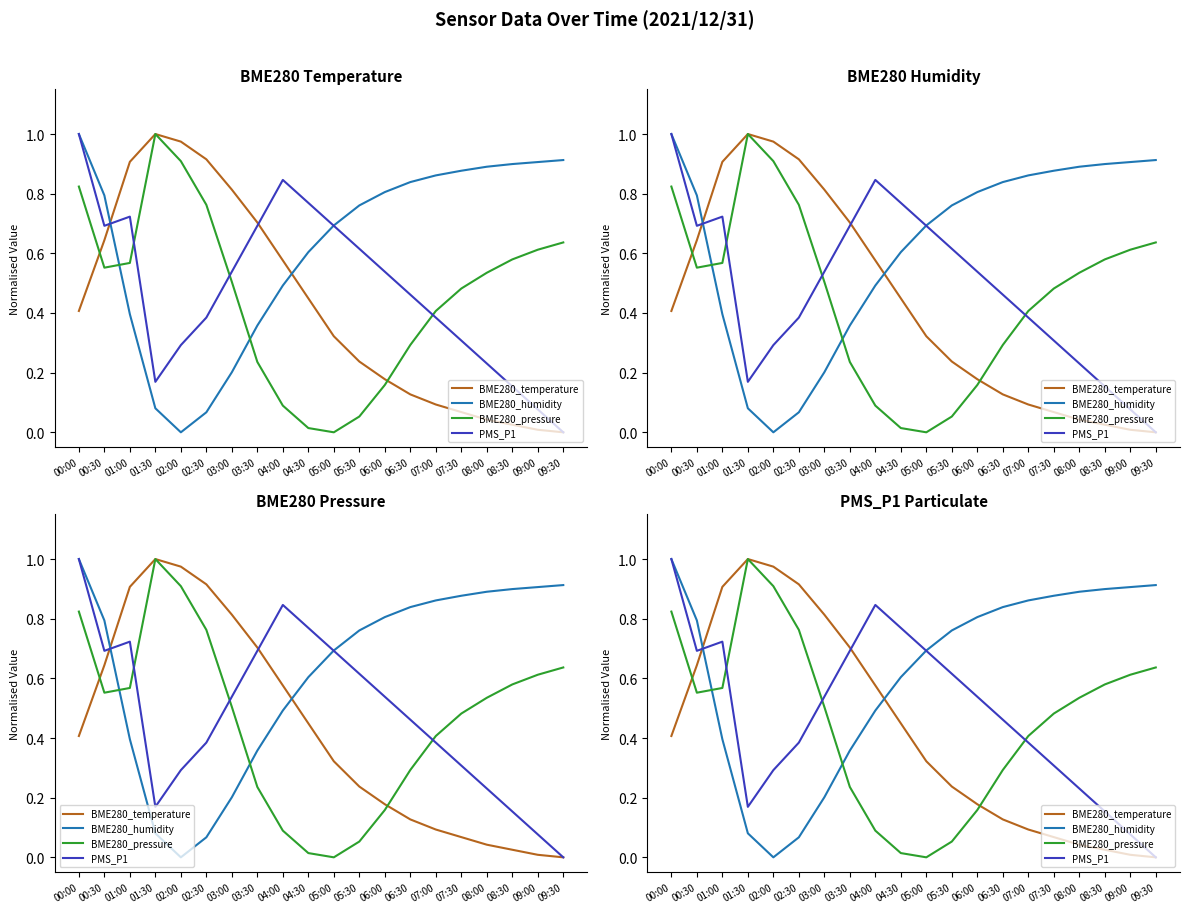

Which series has the largest total across all categories?

BME280_humidity